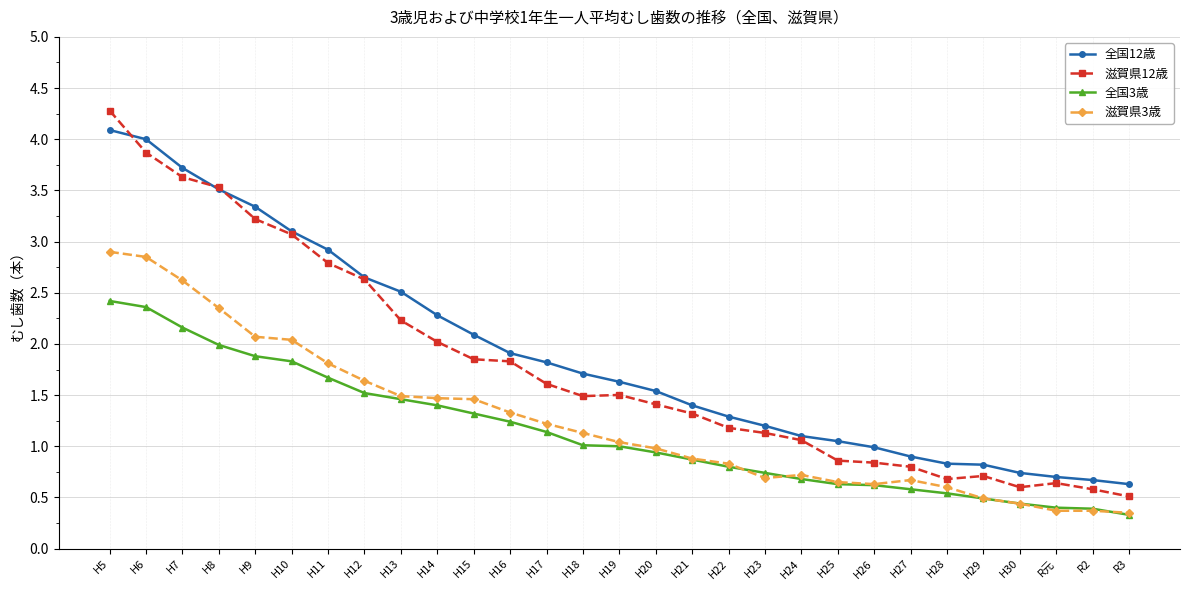

What is the value of the 滋賀県12歳 point at the 22nd from the left?

0.8